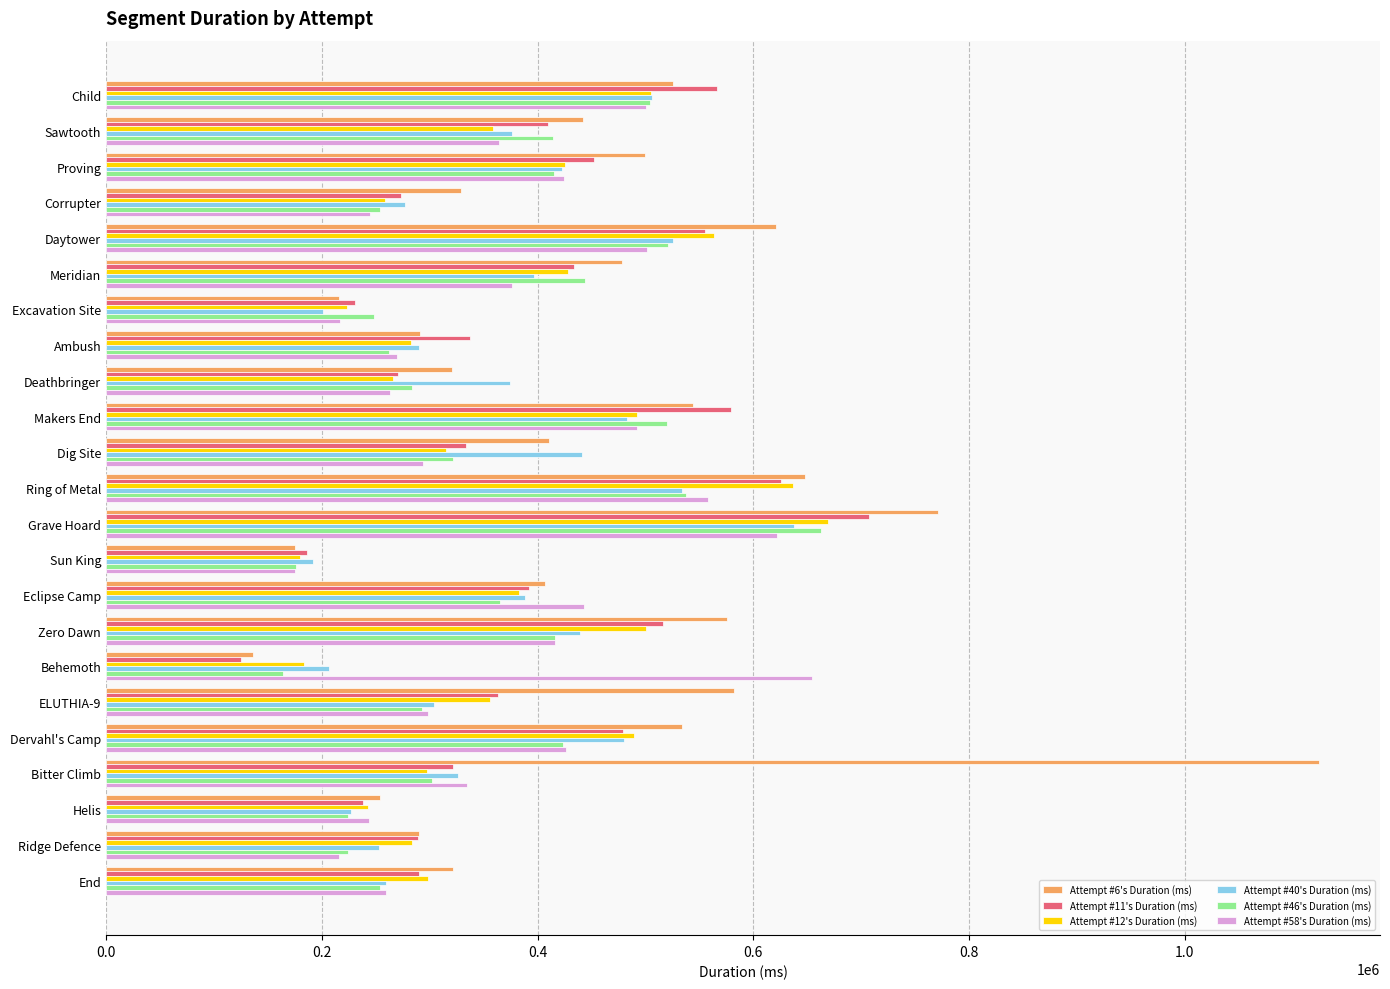

At which label does Attempt #11's Duration (ms) reach its minimum?

Behemoth